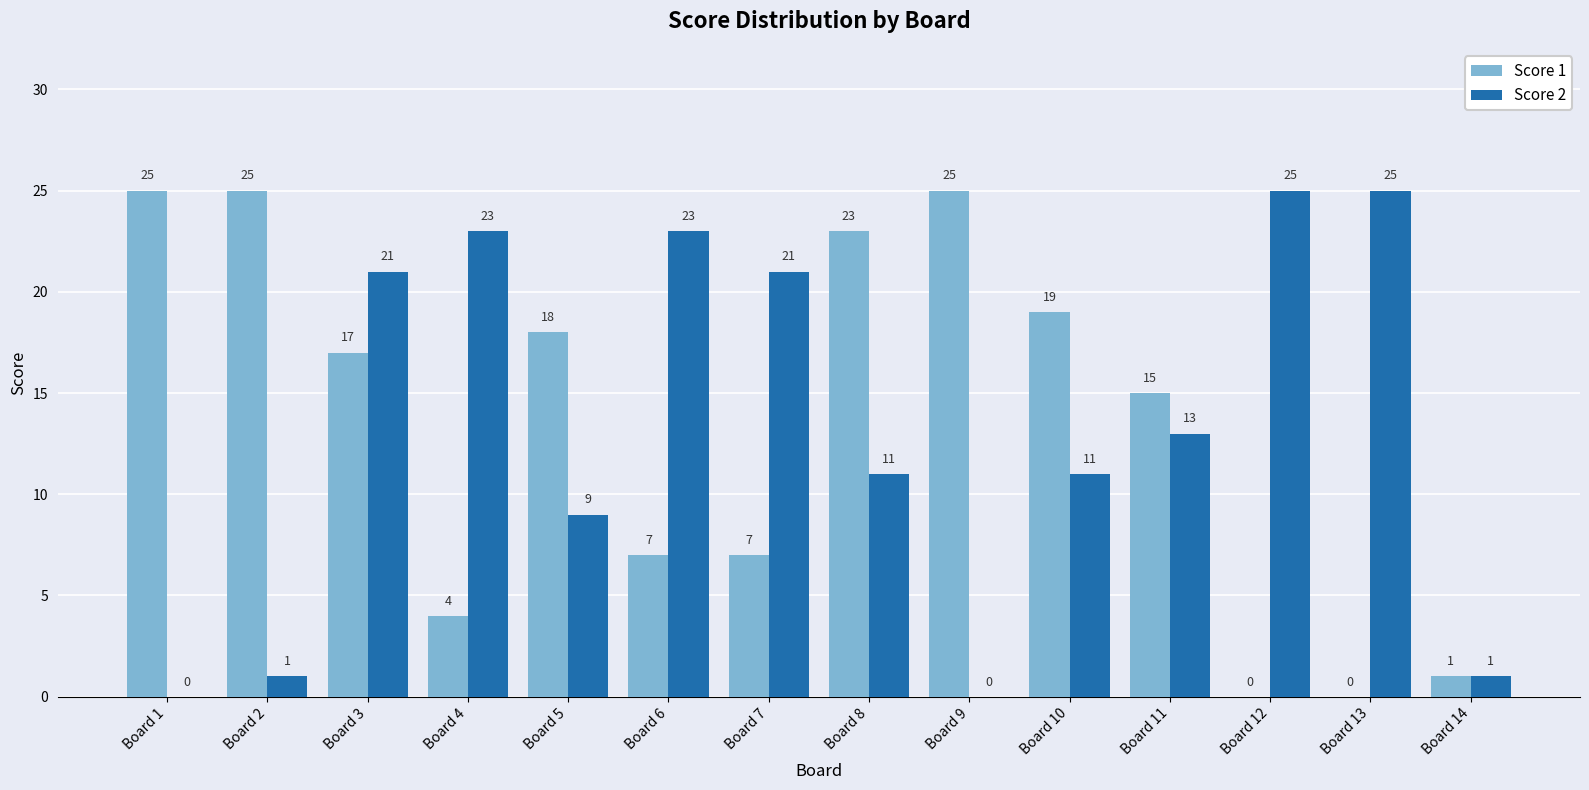

What are all the series names shown in the legend?

Score 1, Score 2